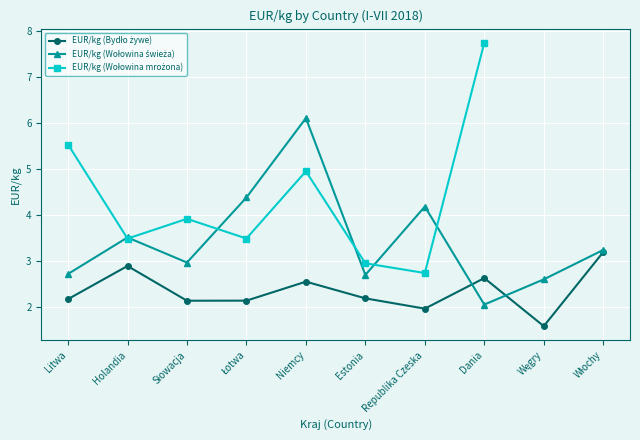

Rank the series at Litwa from highest to lowest value.

EUR/kg (Wołowina mrożona), EUR/kg (Wołowina świeża), EUR/kg (Bydło żywe)